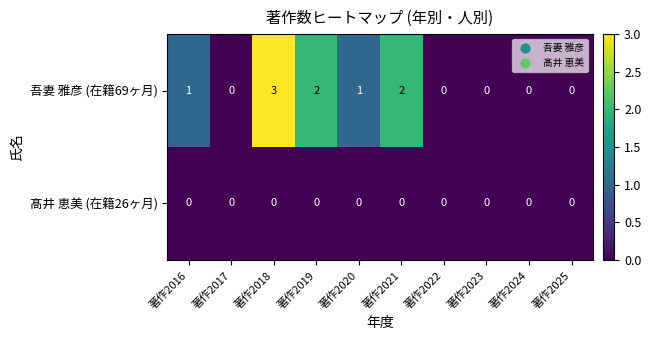

What is the highest value of the 吾妻 雅彦 (在籍69ヶ月) series?

3